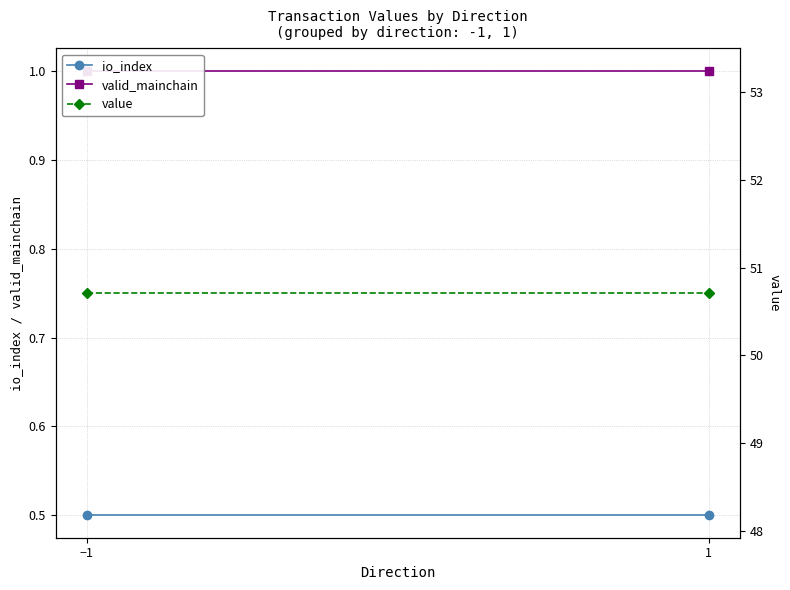

What is the value of the valid_mainchain point at the 1st from the left?

1.0